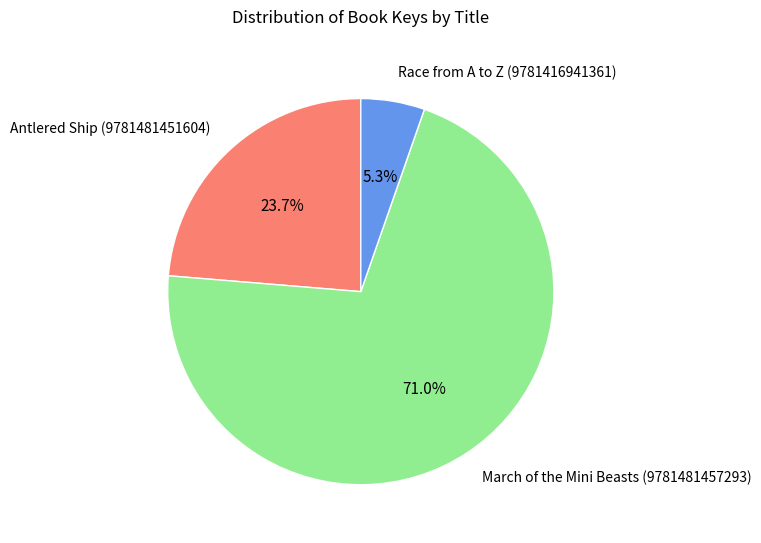

Count the number of slices in the pie.

3